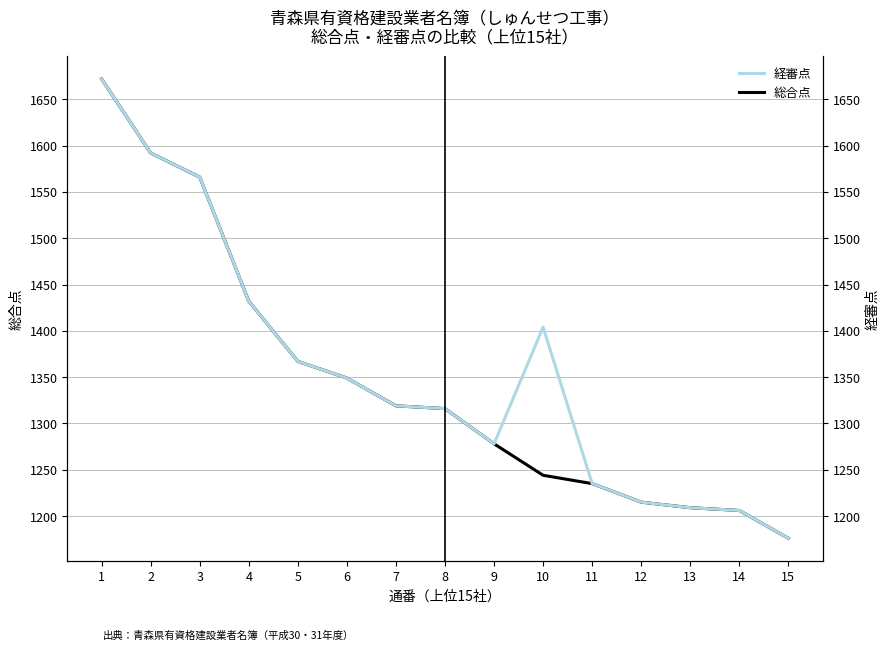

Where is 経審点 nearest to the value 1424?

4